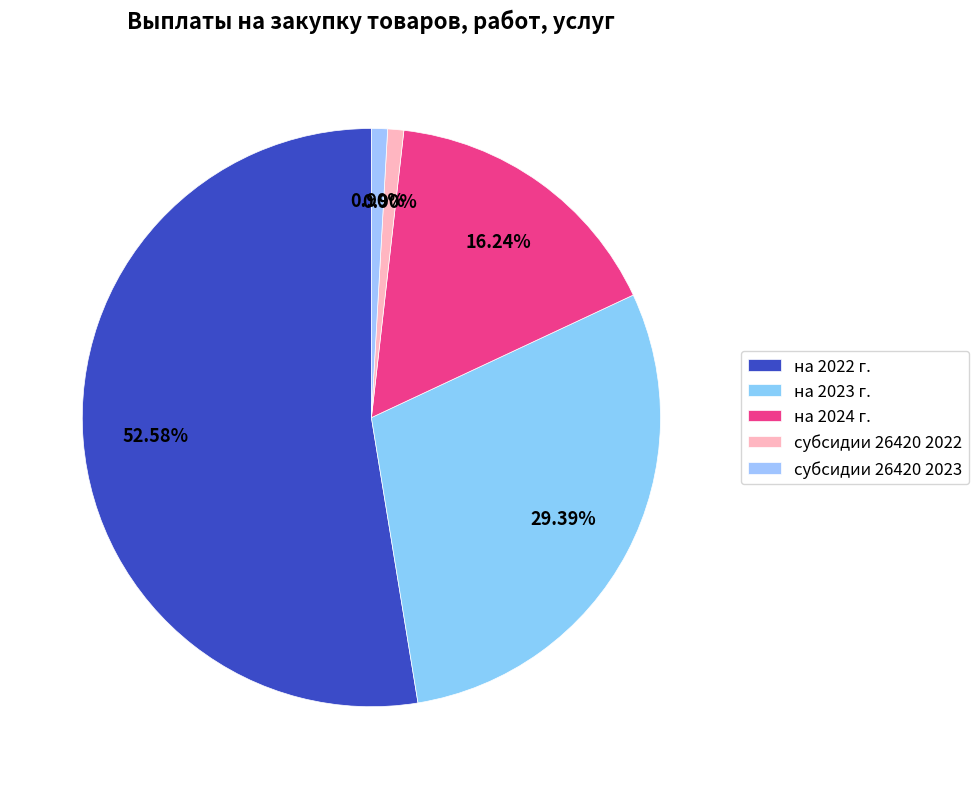

Which category has the biggest portion of the pie?

на 2022 г.